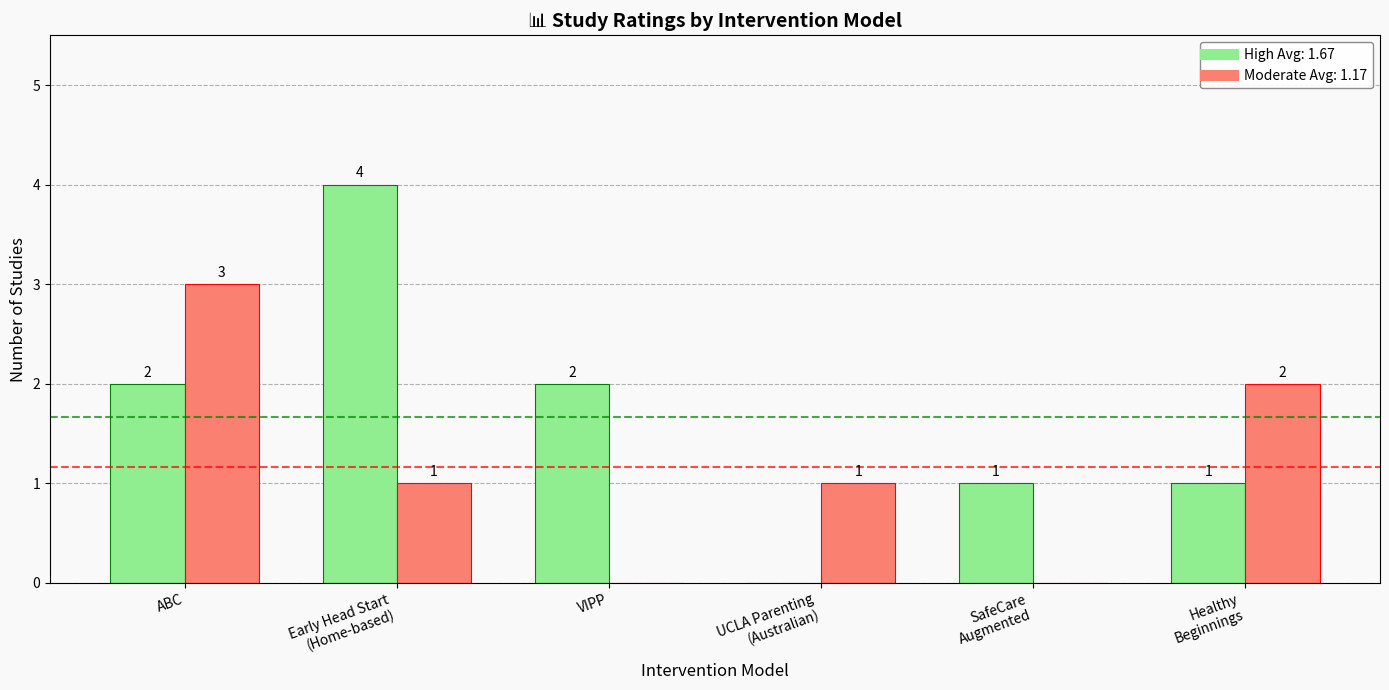

What is the greatest value displayed?

4